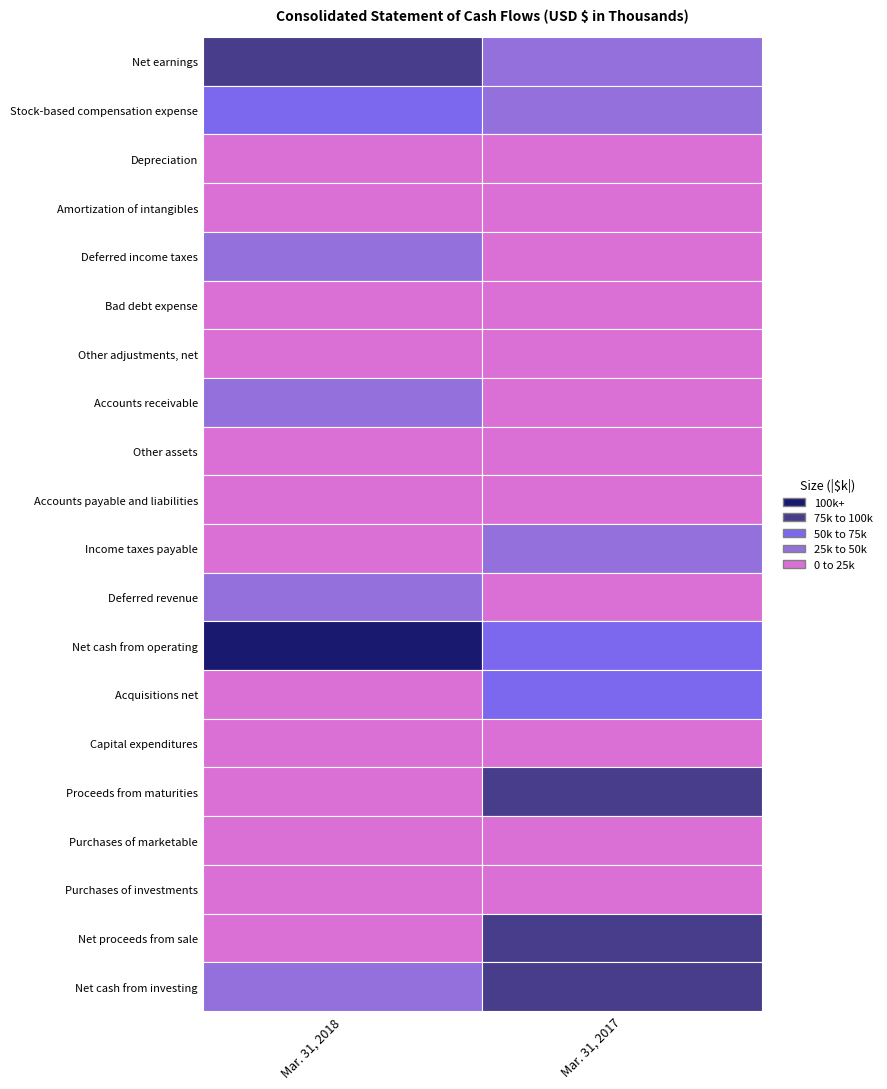

How many distinct data groups are displayed?

20